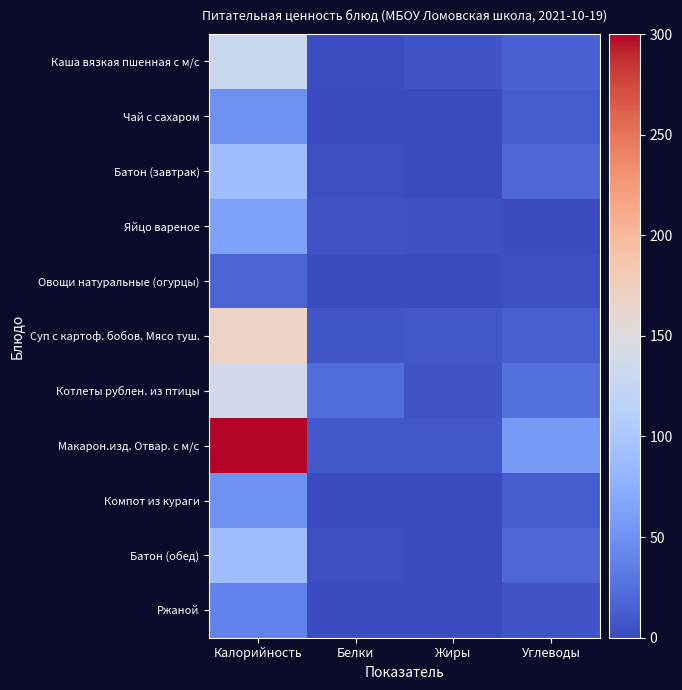

Which series changed the most between Жиры and Углеводы?

Макарон.изд. Отвар. с м/с